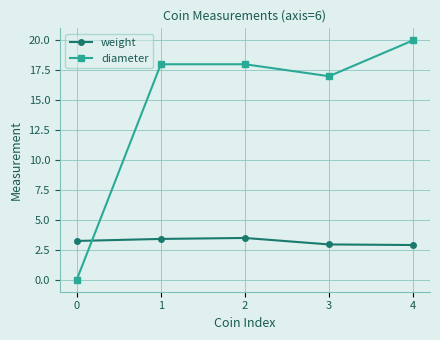

How many distinct data groups are displayed?

2